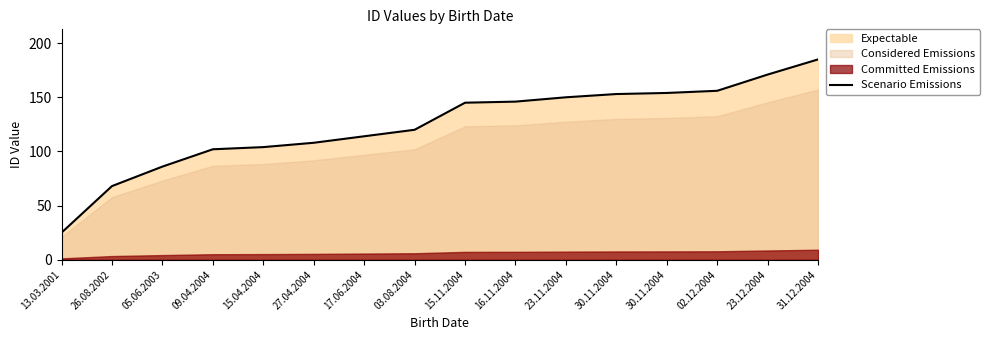

Where does the data first go above 145?

16.11.2004